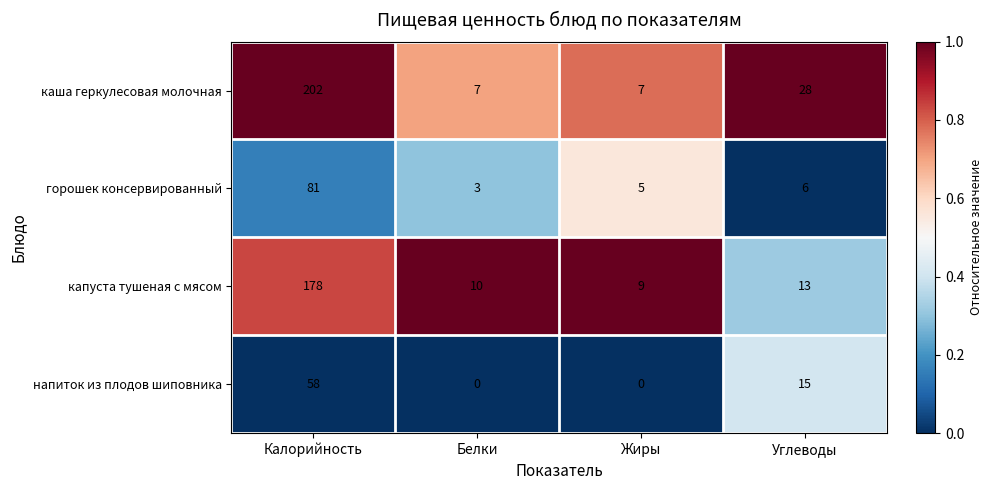

Reading left to right, what are all the values shown in this chart?

каша геркулесовая молочная: Калорийность=202	Белки=7	Жиры=7	Углеводы=28
горошек консервированный: Калорийность=81	Белки=3	Жиры=5	Углеводы=6
капуста тушеная с мясом: Калорийность=178	Белки=10	Жиры=9	Углеводы=13
напиток из плодов шиповника: Калорийность=58	Белки=0	Жиры=0	Углеводы=15